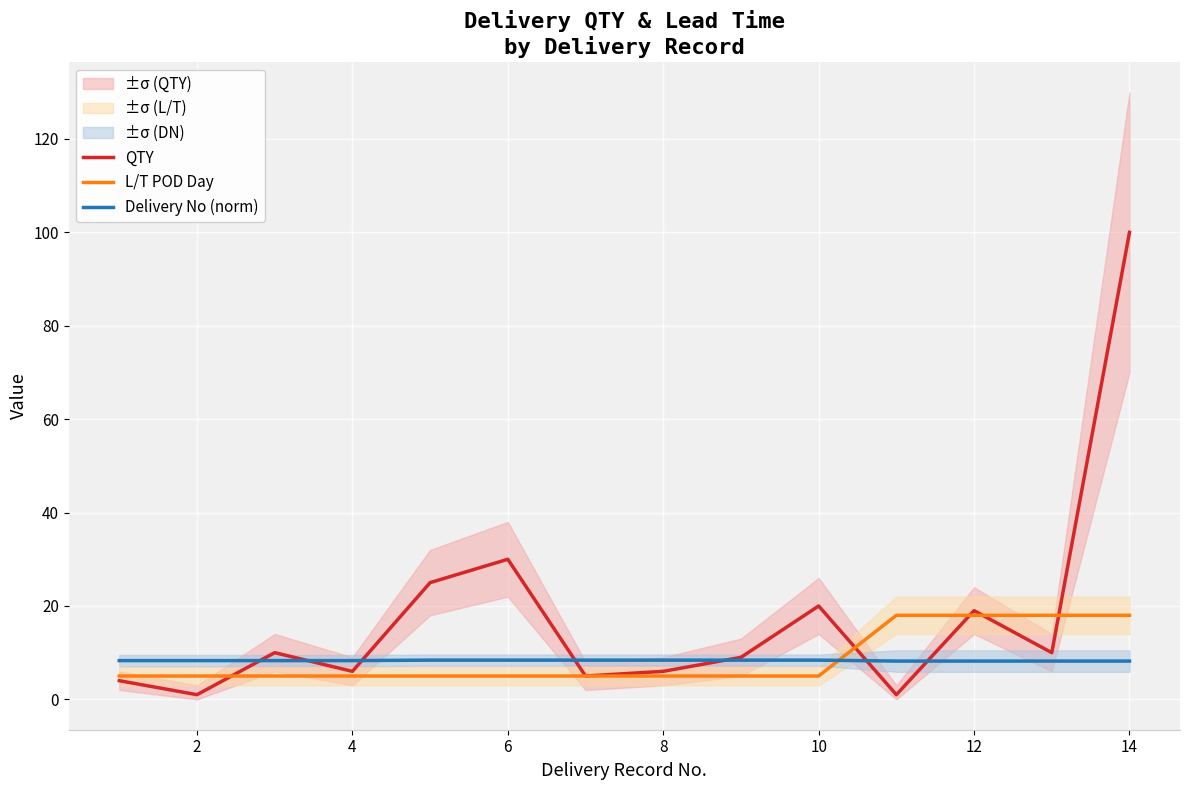

Rank the series by their maximum value, from lowest to highest.

Delivery No (norm), L/T POD Day, QTY